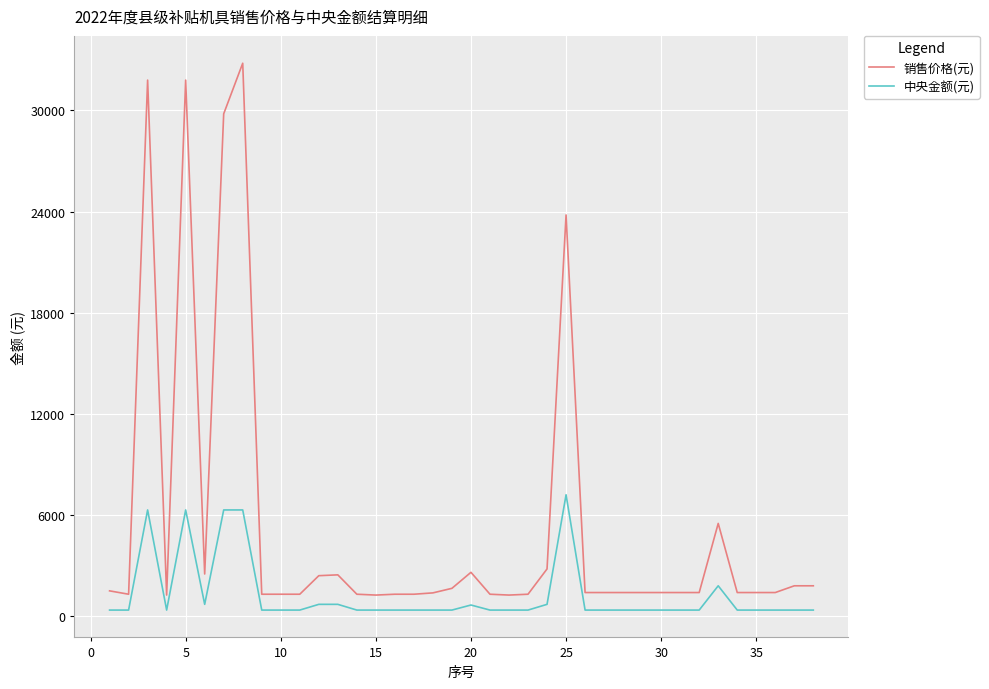

Rank the series by their average value, from highest to lowest.

销售价格(元), 中央金额(元)